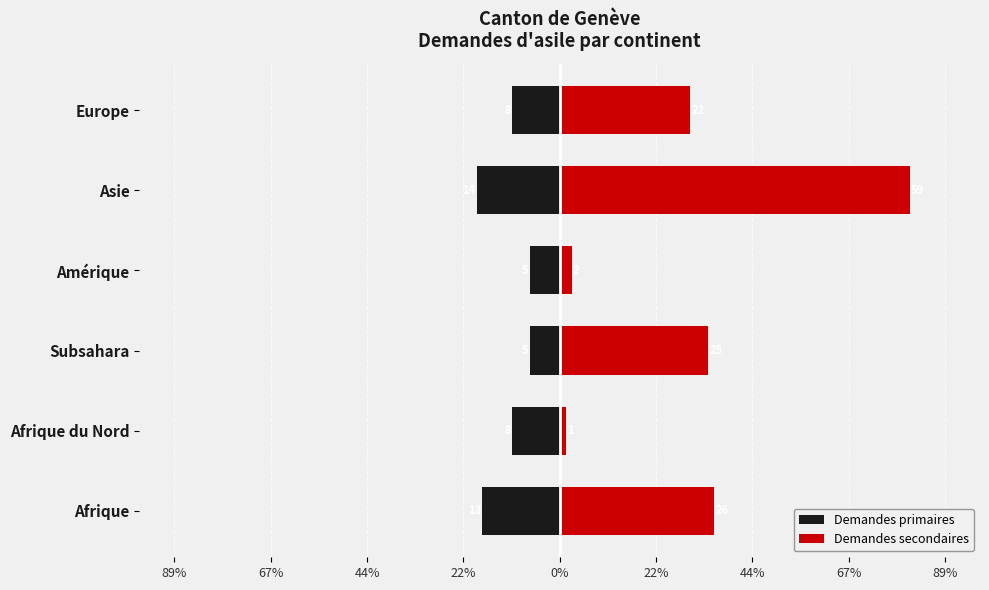

What is the total value across all series at Amérique?

-4.1